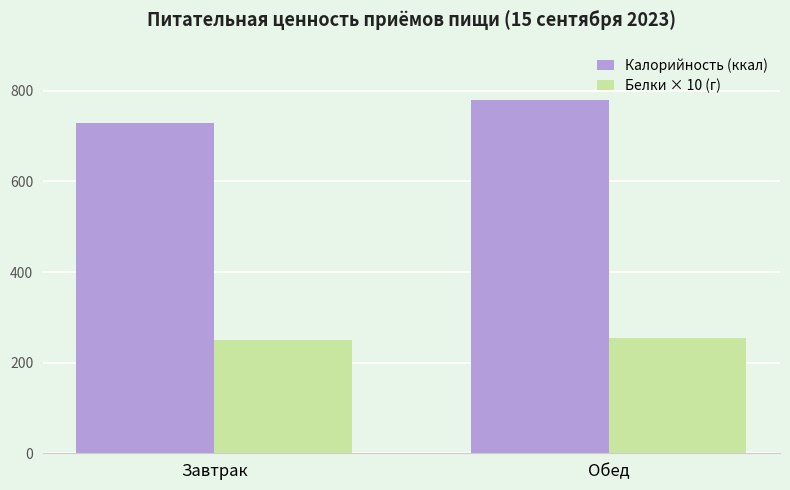

What is the average value of the Калорийность (ккал) series?

753.5